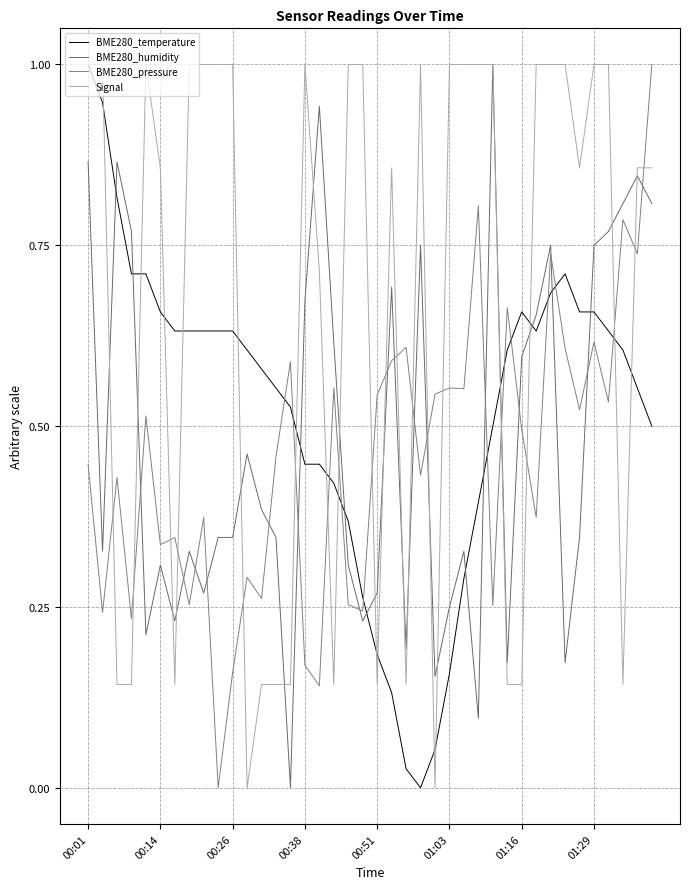

What is the value of the BME280_pressure point at the 39th from the left?

0.7